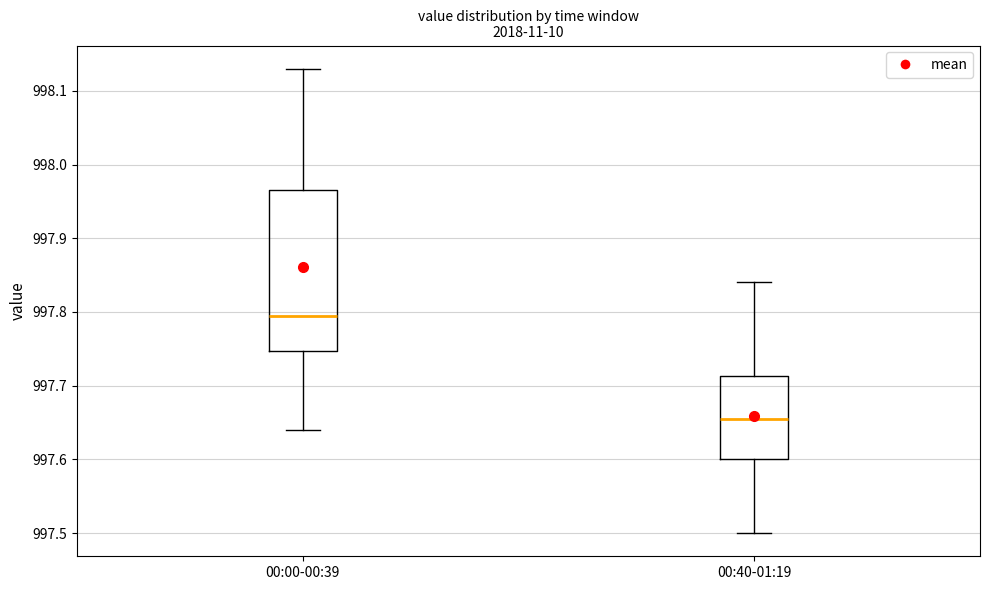

Comparing the boxes themselves (not the whiskers), which one is the tallest?

00:00-00:39